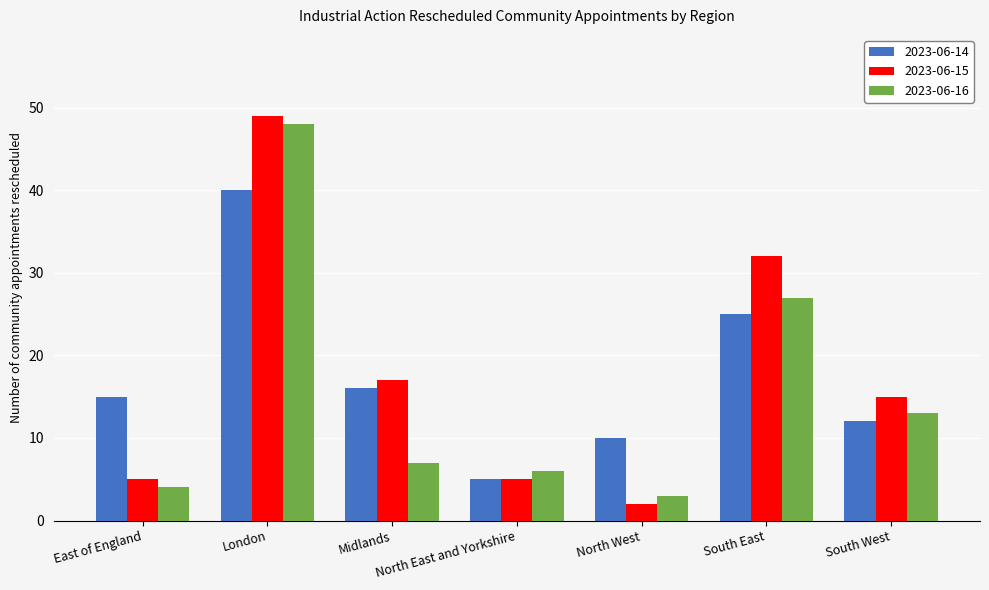

What is the spread (max minus min) of values at South West?

3